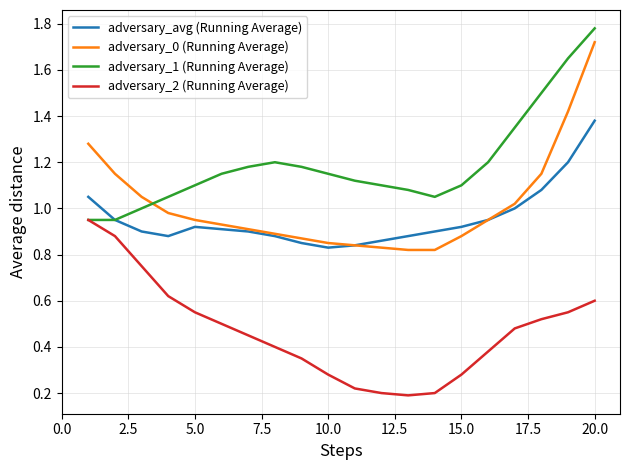

True or false: adversary_0 (Running Average) and adversary_2 (Running Average) intersect in this chart.

False